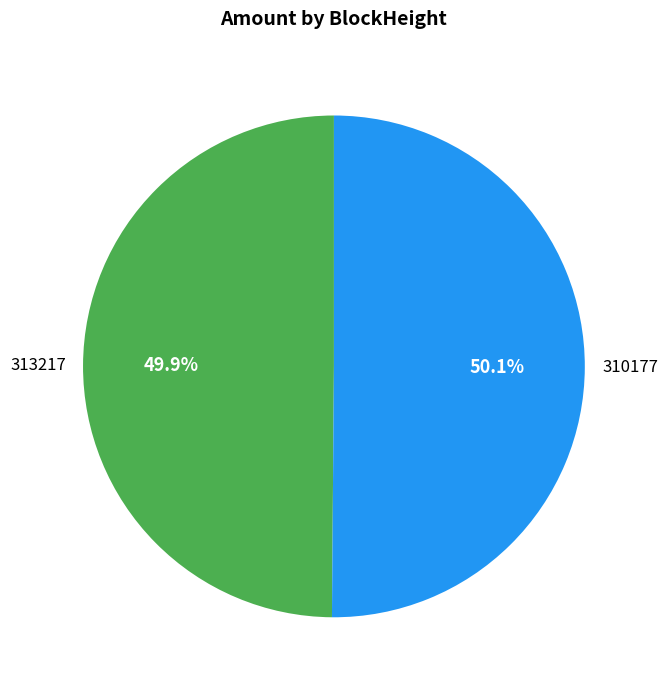

The 310177 slice represents 42% of the pie. True or false?

False